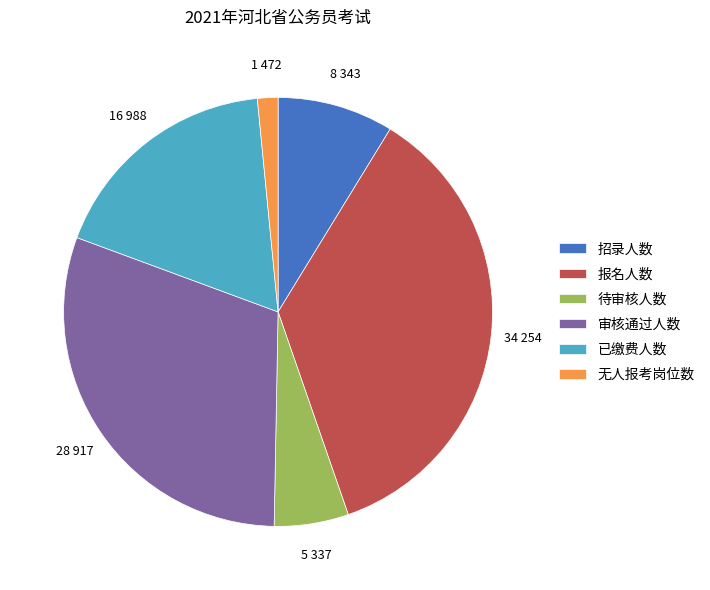

Rank the categories by value from highest to lowest.

报名人数, 审核通过人数, 已缴费人数, 招录人数, 待审核人数, 无人报考岗位数